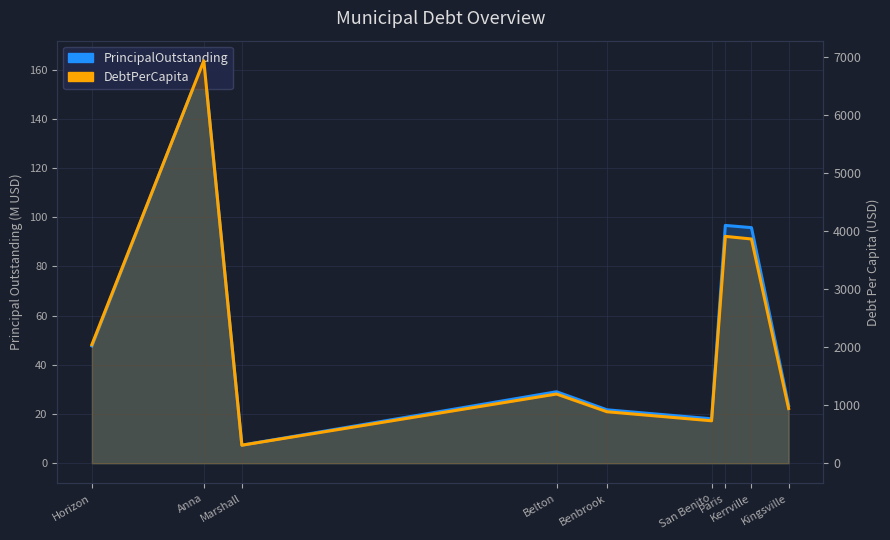

Which series changed the most between Benbrook and Paris?

DebtPerCapita